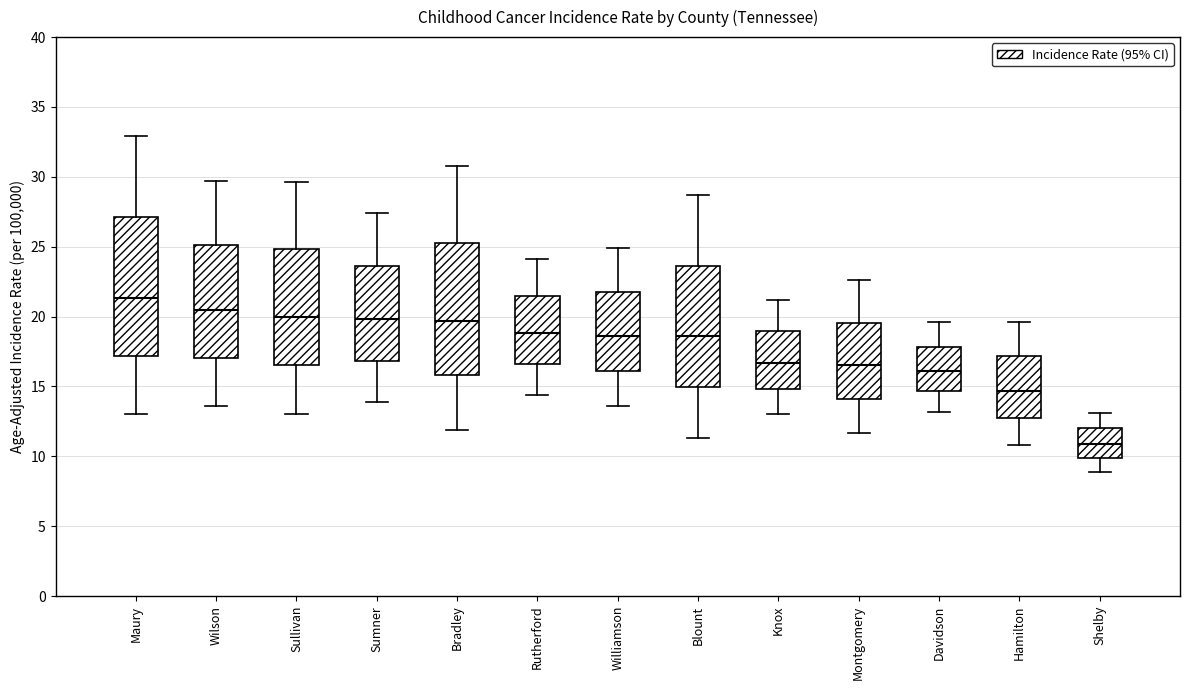

Comparing the boxes themselves (not the whiskers), which one is the tallest?

Maury